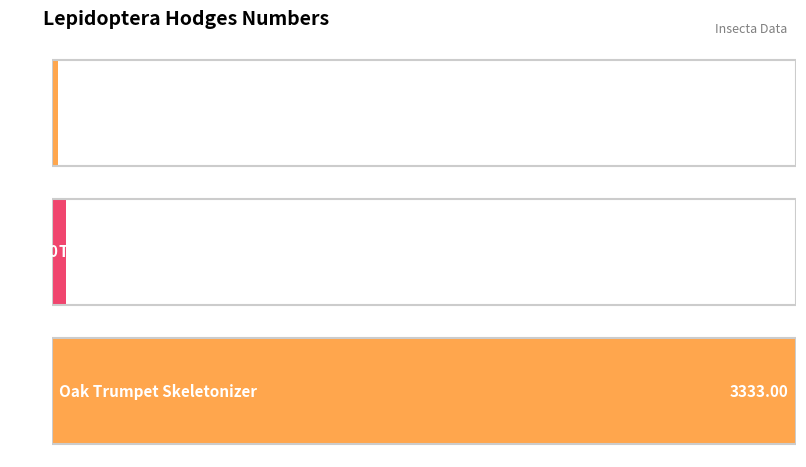

What is the difference between the values at Tortricid Moths and Oak Trumpet Skeletonizer?

3270.9